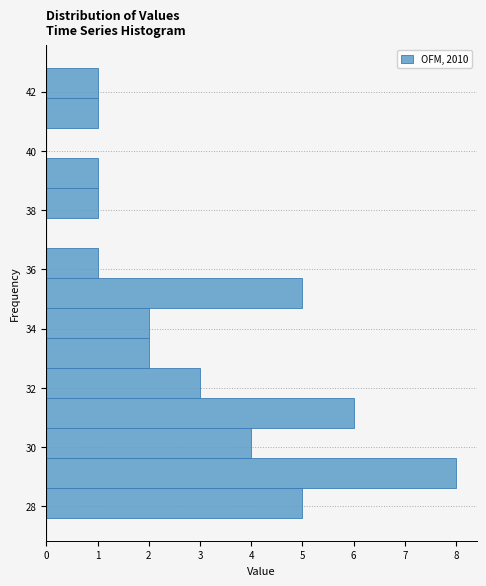

Reading bottom to top, transcribe this chart: for each bar, give the range it covers on the y-axis and its length. Neither the bar edges nor the lengths are printed on the chart, so give them approximately, as read against the axes.

27.6 to 28.6: 5
28.6 to 29.6: 8
29.6 to 30.6: 4
30.6 to 31.6: 6
31.6 to 32.6: 3
32.6 to 33.6: 2
33.6 to 34.6: 2
34.6 to 35.8: 5
35.8 to 36.8: 1
36.8 to 37.8: 0
37.8 to 38.8: 1
38.8 to 39.8: 1
39.8 to 40.8: 0
40.8 to 41.8: 1
41.8 to 42.8: 1